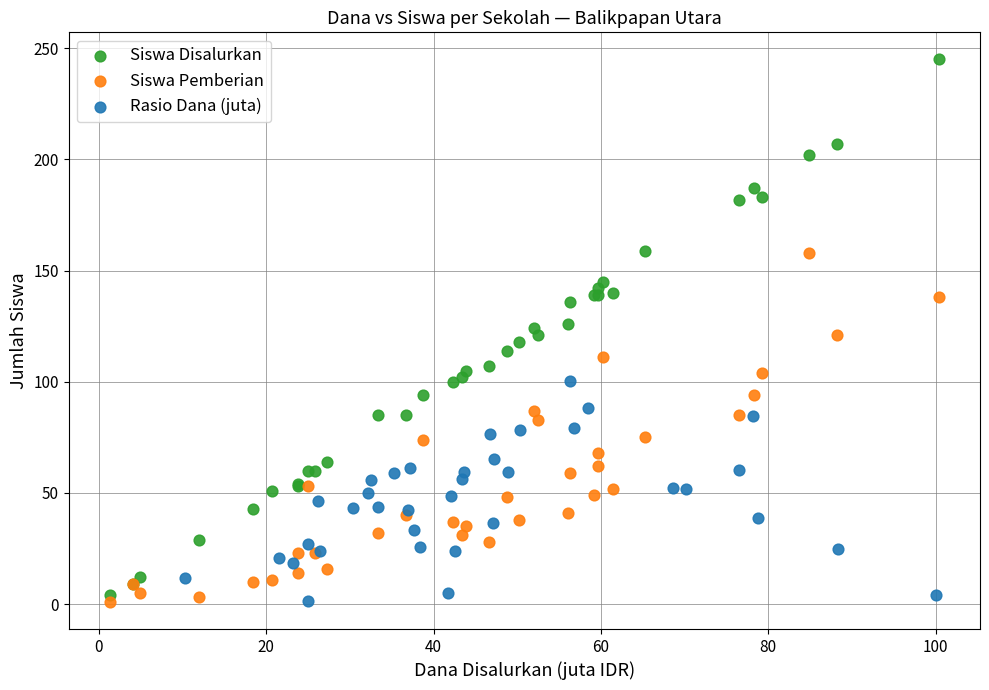

What are all the series names shown in the legend?

Siswa Disalurkan, Siswa Pemberian, Rasio Dana (juta)